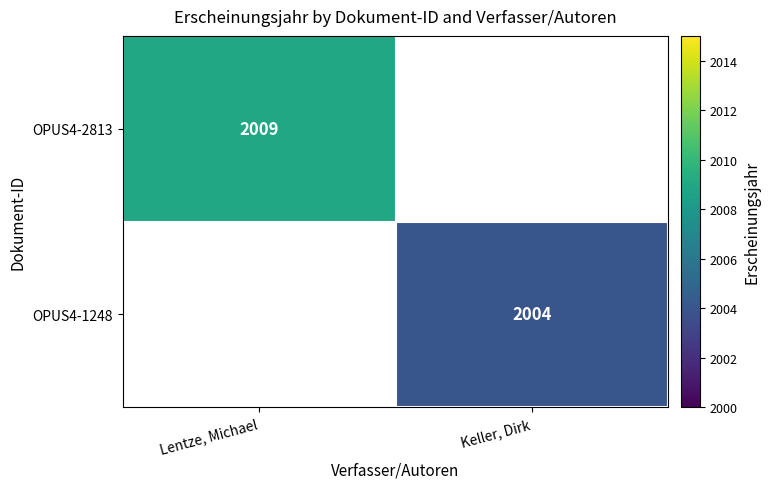

Is it true that OPUS4-2813 equals 1347 at Lentze, Michael?

False